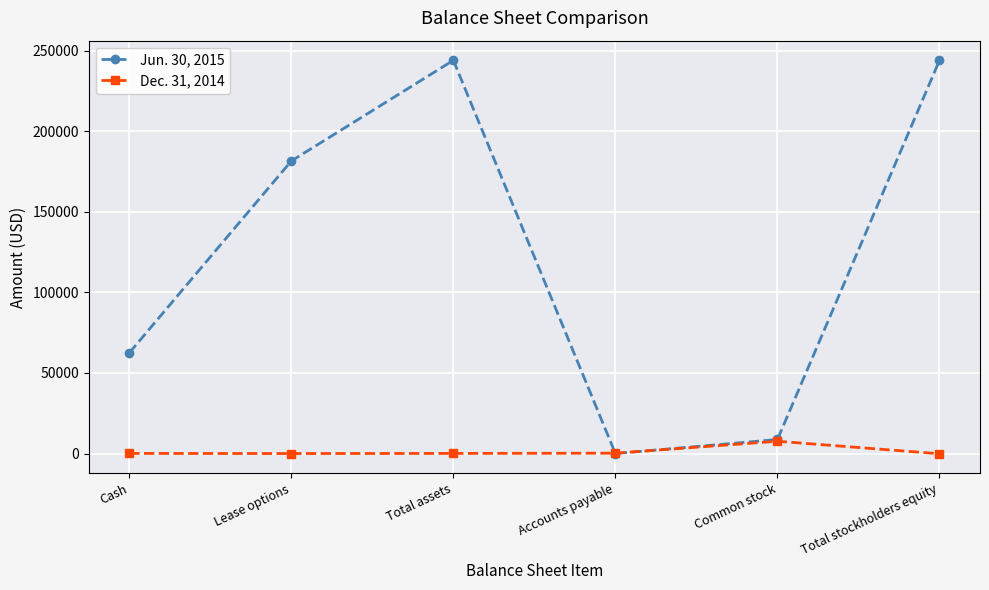

Is the value of Jun. 30, 2015 at Lease options greater than the value of Dec. 31, 2014 at Total assets?

Yes